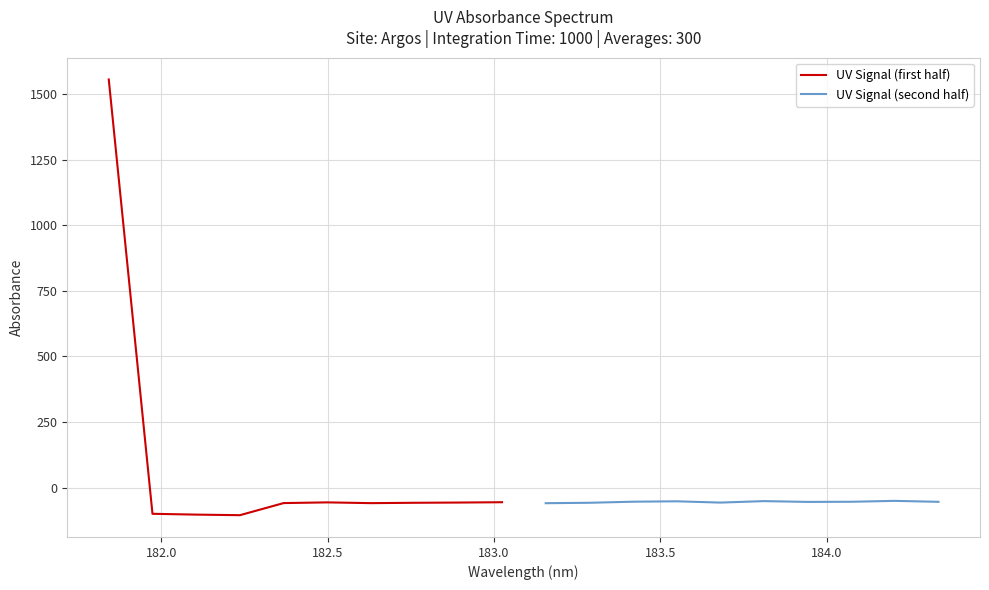

Count the number of data series in this chart.

2